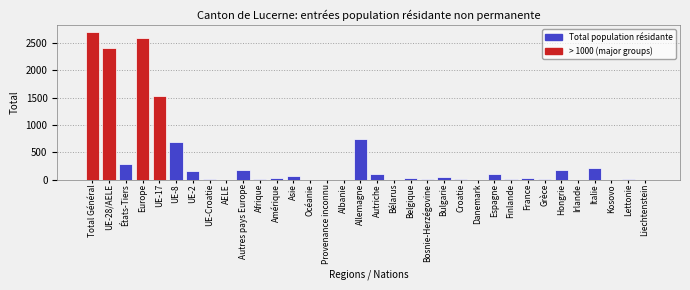

What is the sum of all values?

12213